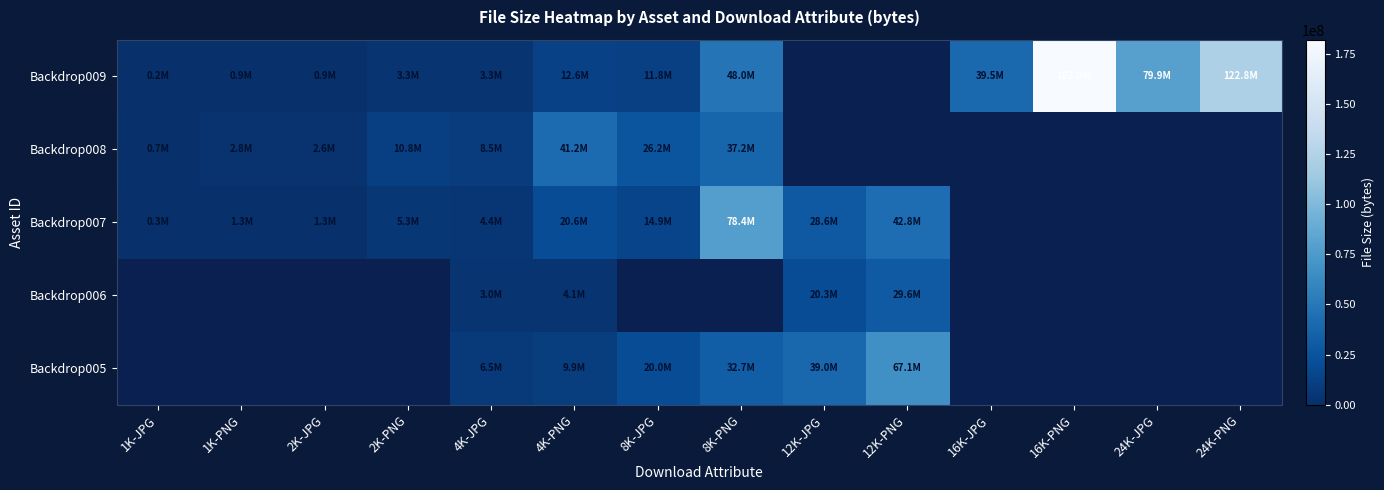

What is the greatest value displayed?

181966024.0